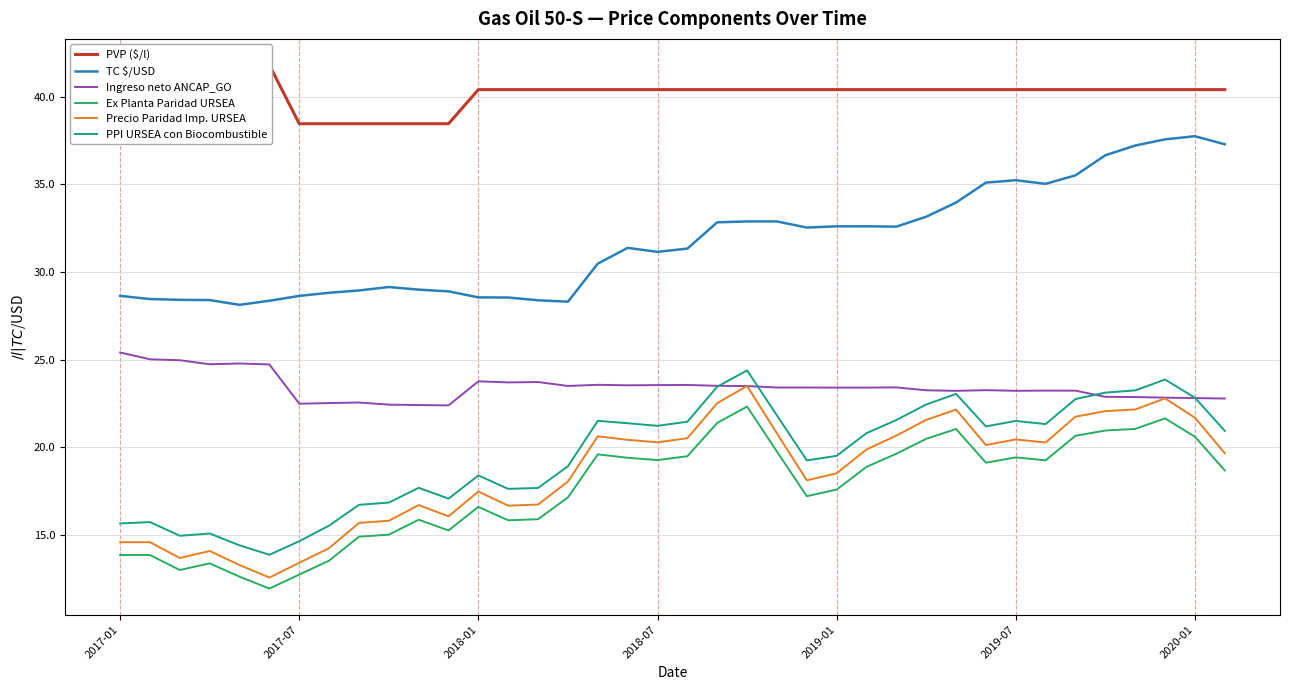

At 16, list the series in order from smallest to largest.

Ex Planta Paridad URSEA, Precio Paridad Imp. URSEA, PPI URSEA con Biocombustible, Ingreso neto ANCAP_GO, TC $/USD, PVP ($/l)